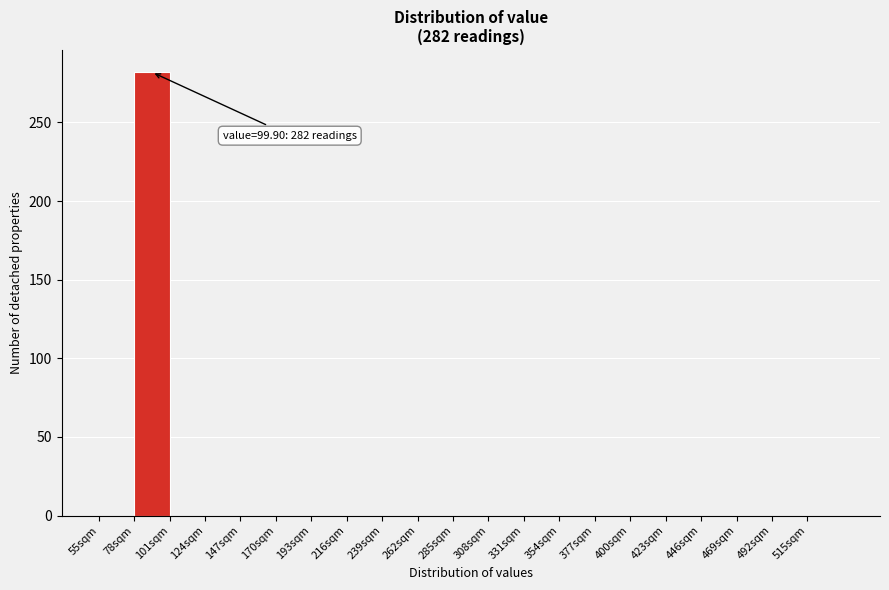

Over which range of the x-axis is the bar tallest?

78 to 101